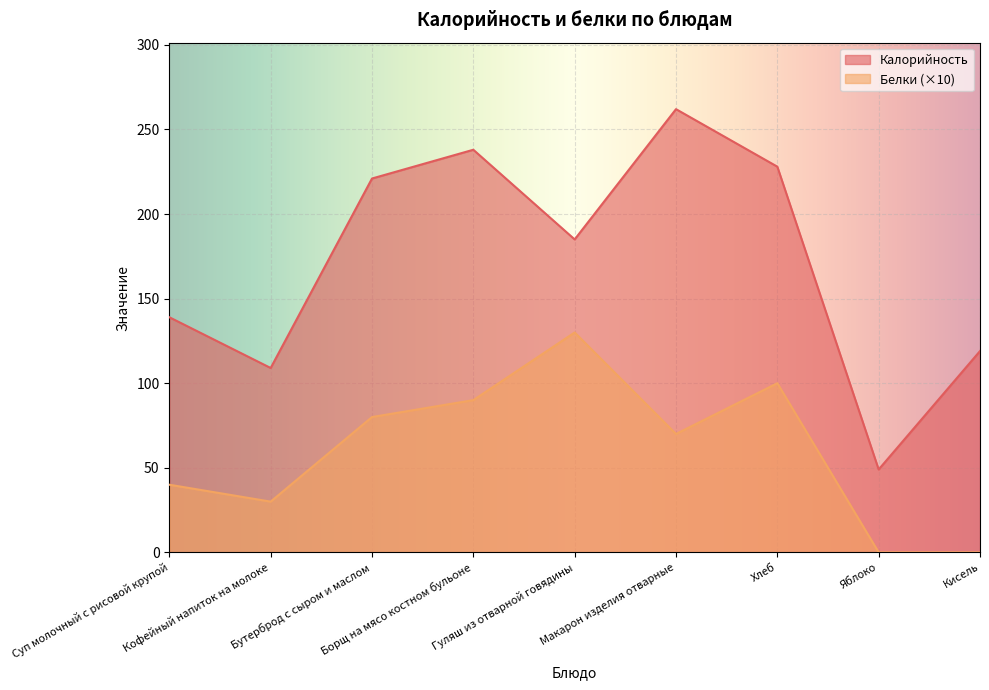

True or false: Калорийность has more than 2 interior local peaks.

False